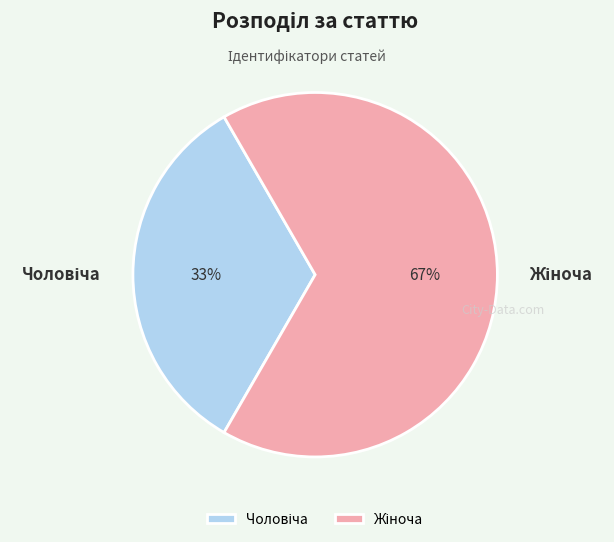

How many segments does this pie chart have?

2